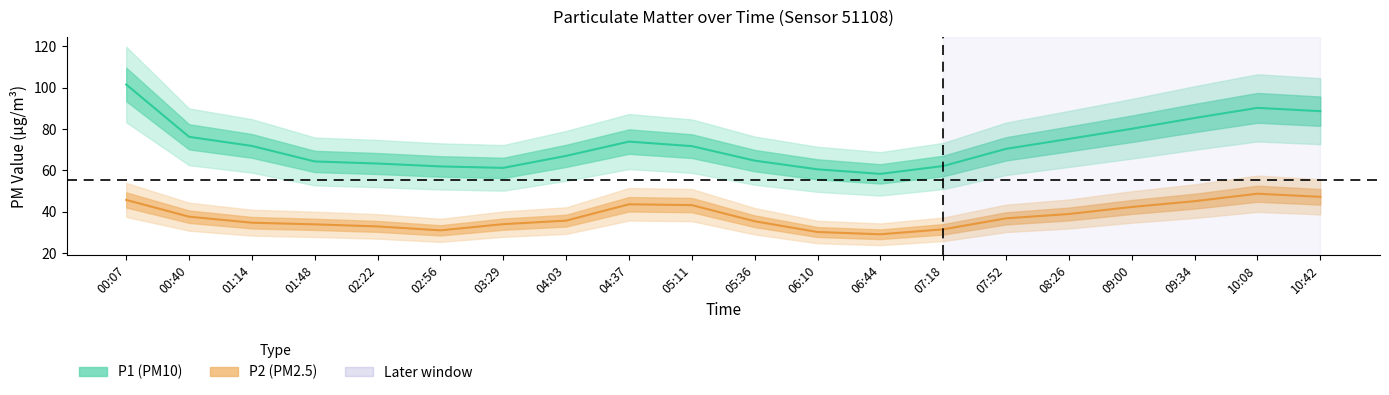

What position from the right is 03:29?

14